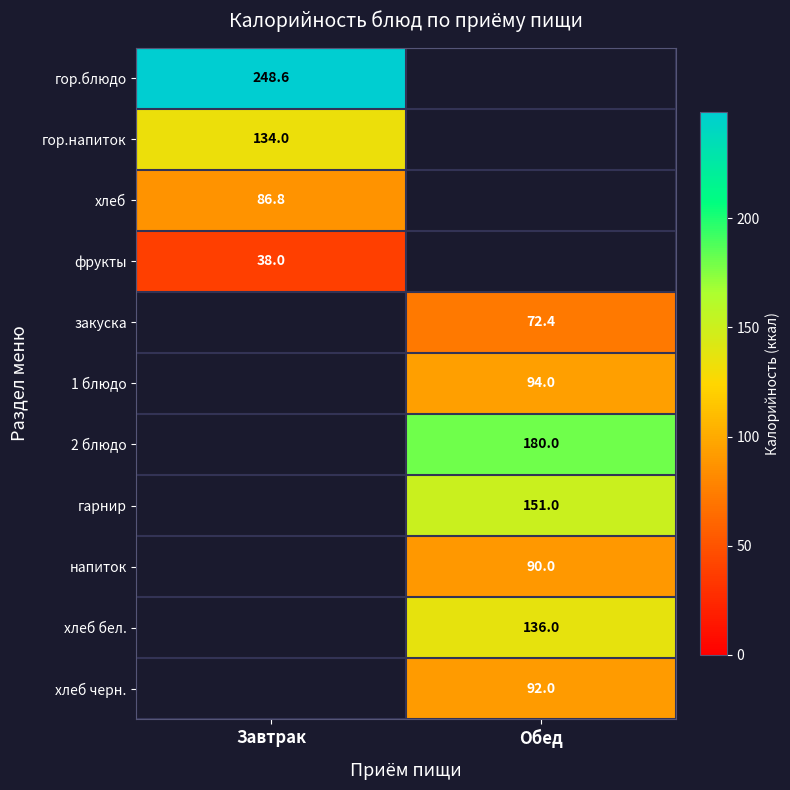

Is the value of хлеб at Завтрак greater than the value of гарнир at Обед?

No